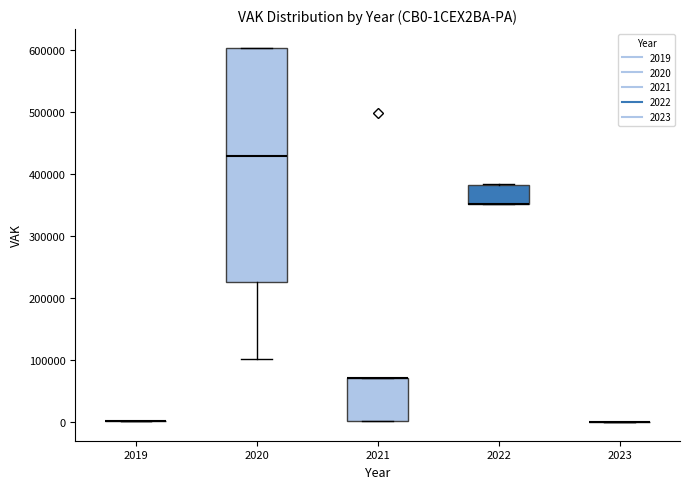

Which box is the tallest, from its lower edge to its upper edge?

2020